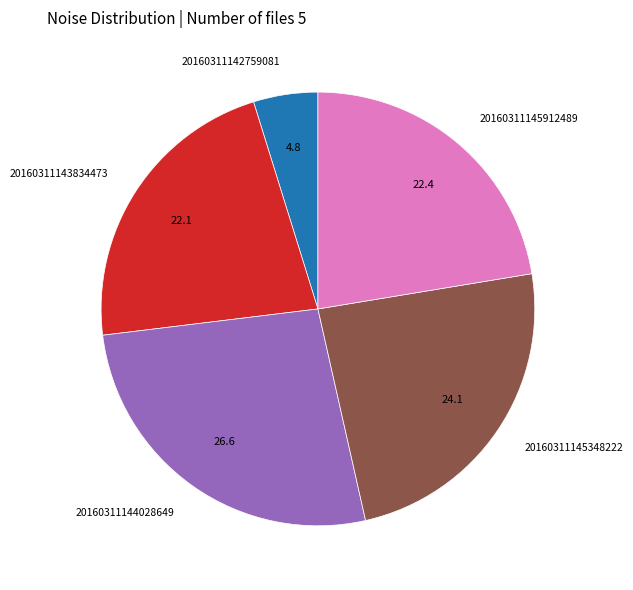

Do 20160311144028649 and 20160311143834473 together represent more than half of the pie?

No